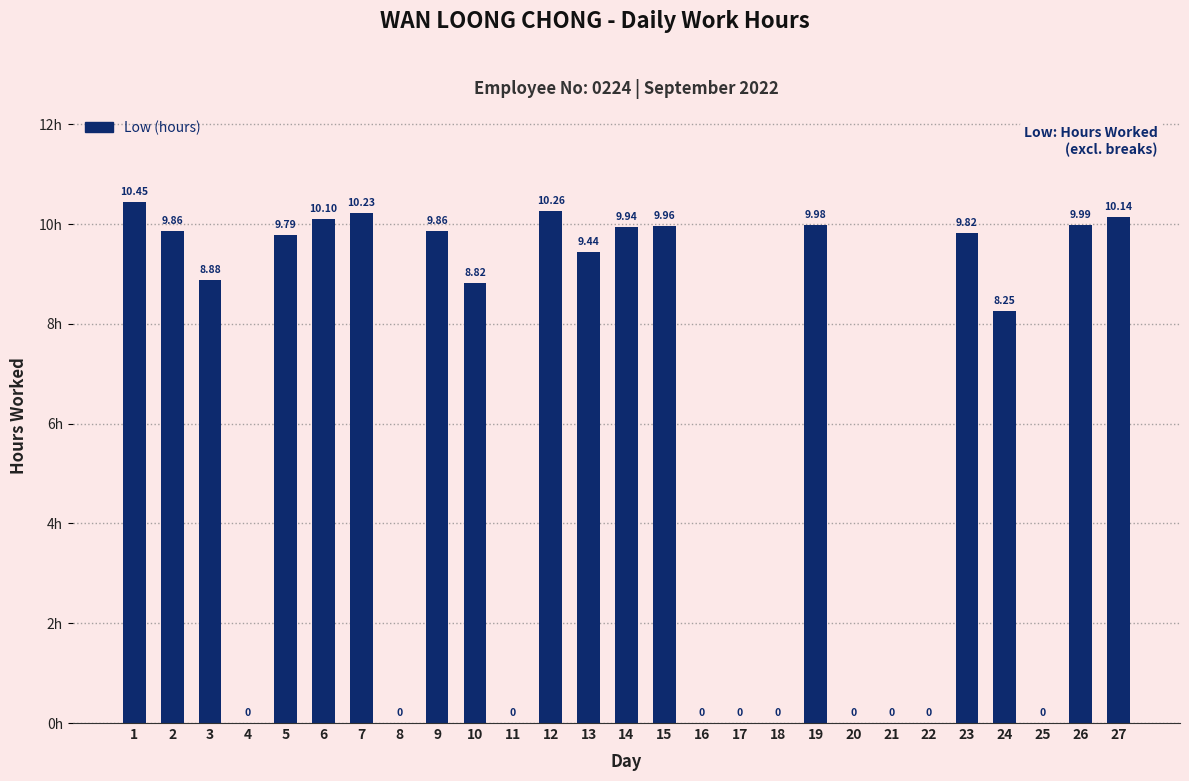

What is the change in value from 20 to 23?

+9.8